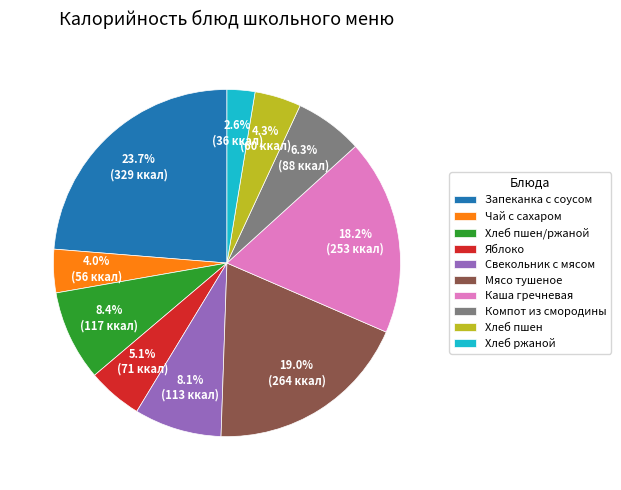

True or false: Хлеб пшен accounts for 17% of the total.

False